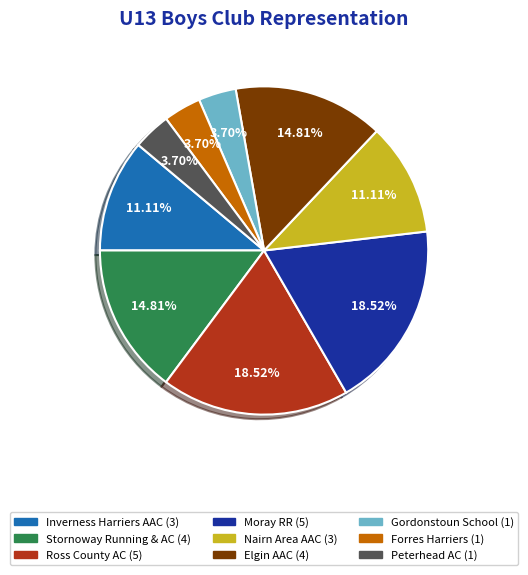

Does Ross County AC account for over 50% of the chart?

No